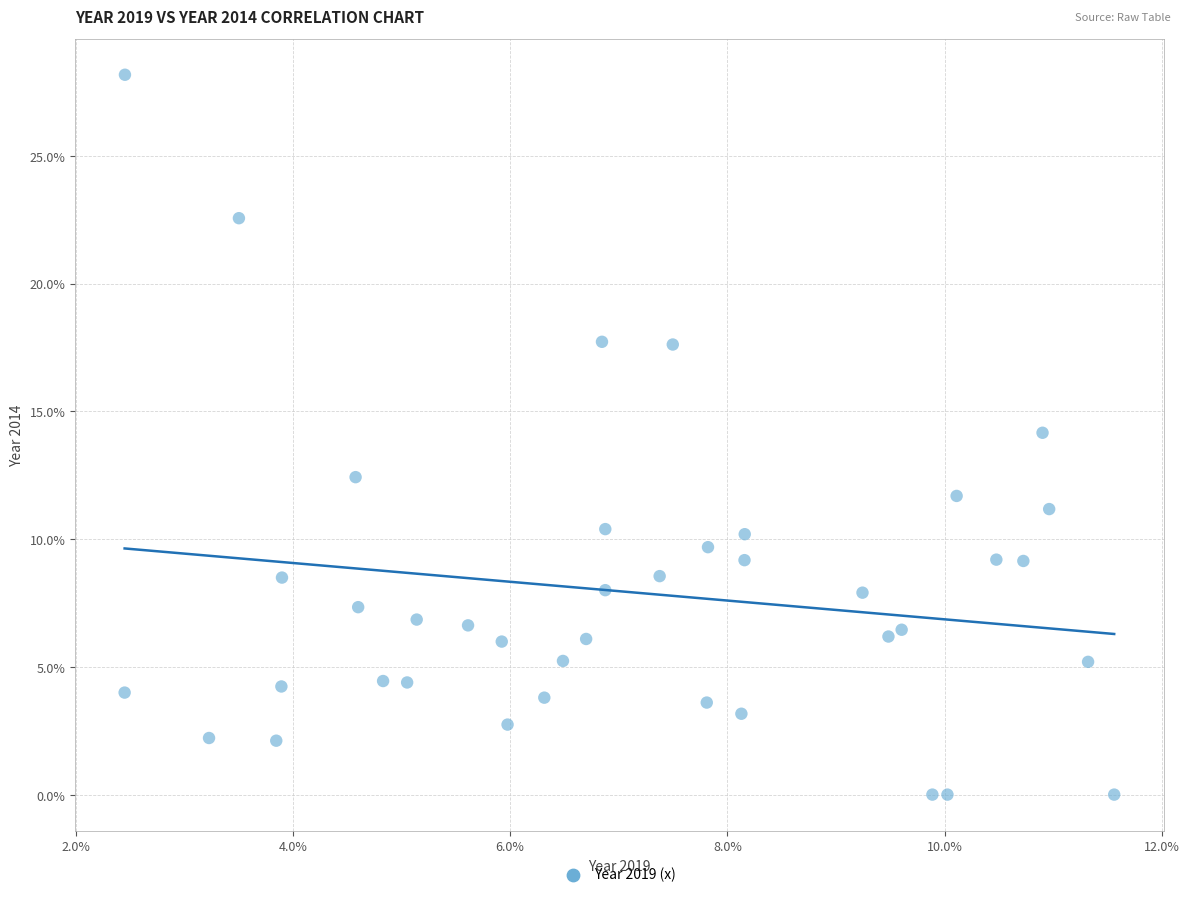

What is the range of X values (max minus min)?

9.1